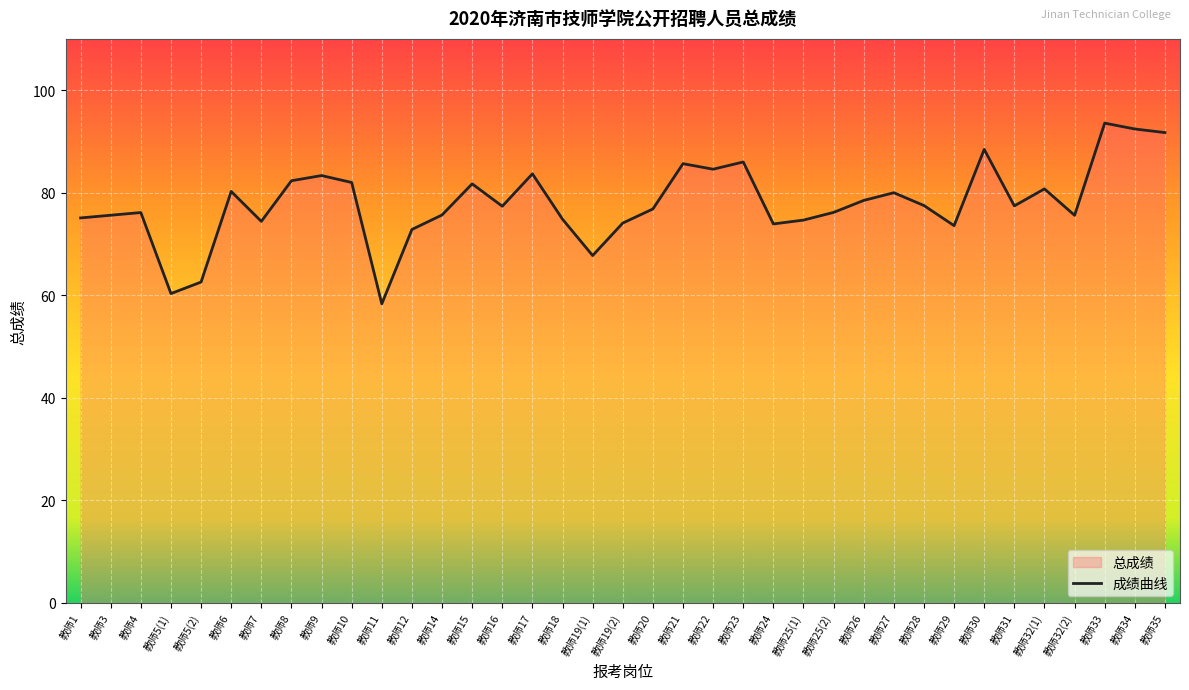

At which label is the value closest to 75?

教师1